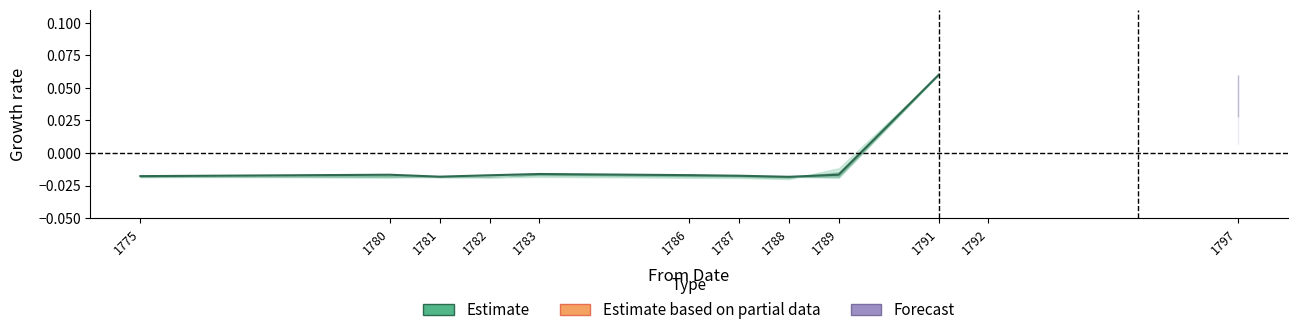

Where is the data nearest to the value 0?

1783